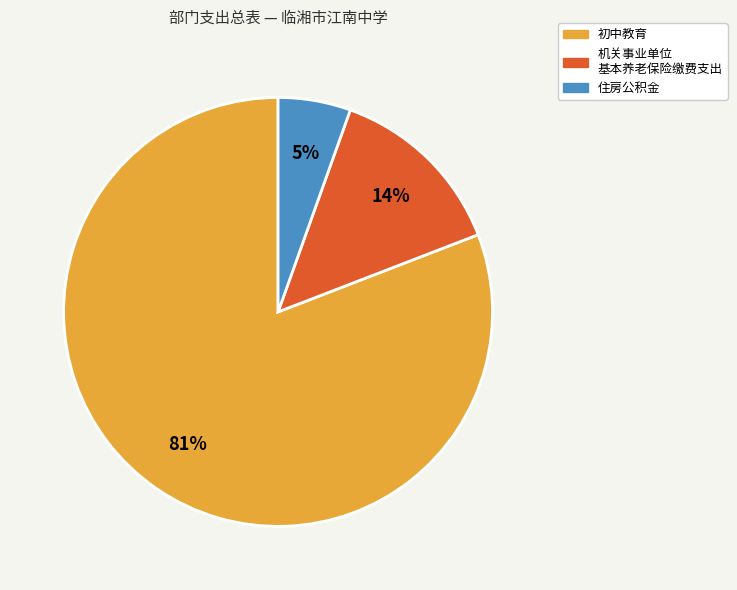

Does any single category account for the majority?

Yes